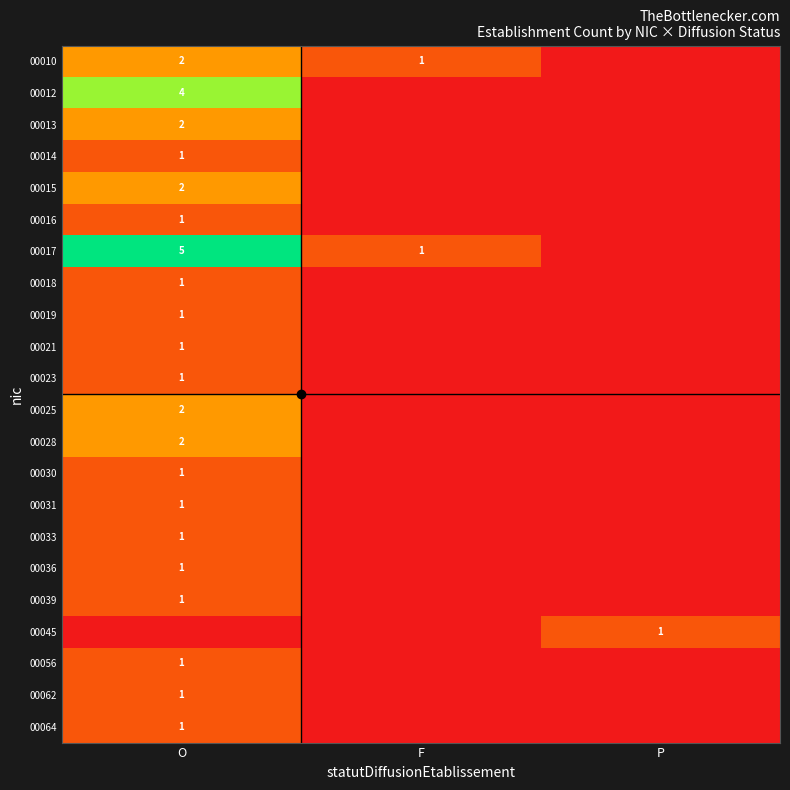

The value of 00033 at O is 1. True or false?

True